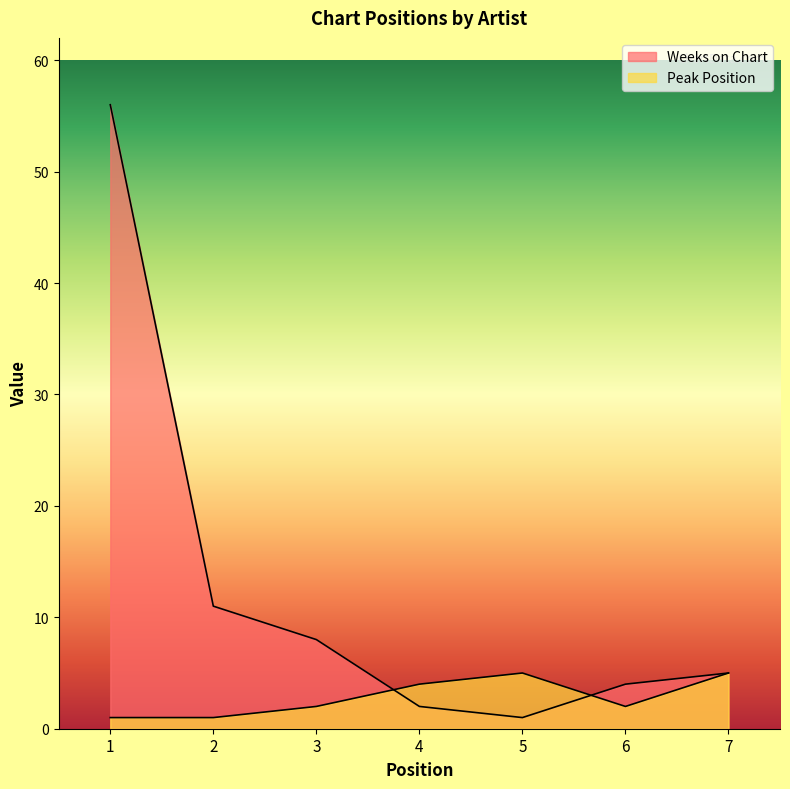

True or false: Weeks on Chart has a value of 76 at 1.

False